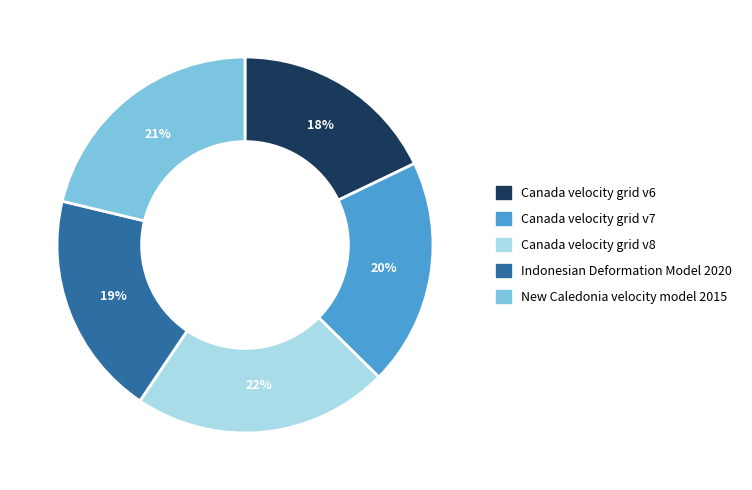

Which slice is the smallest?

Canada velocity grid v6